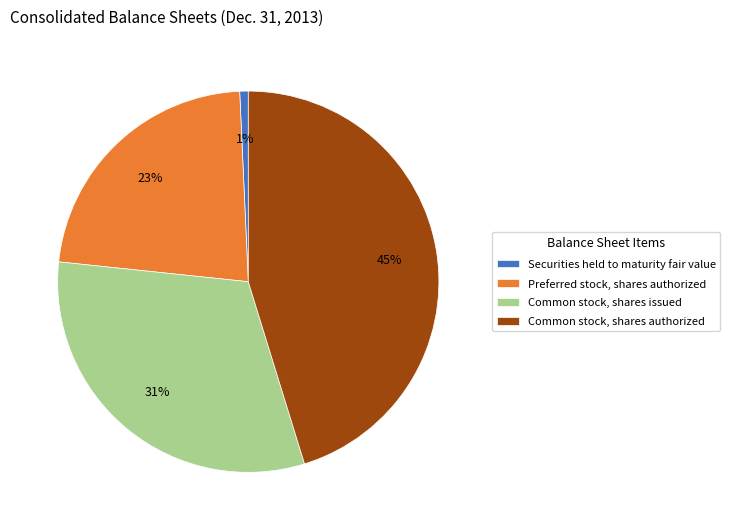

Which slice is the largest?

Common stock, shares authorized